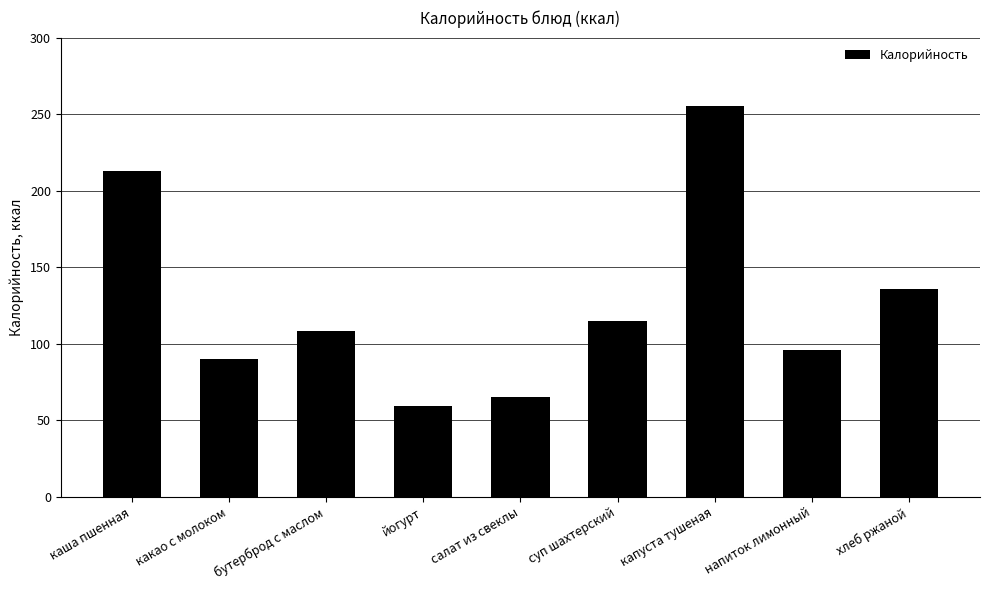

What is the sum of the values at каша пшенная and напиток лимонный?

309